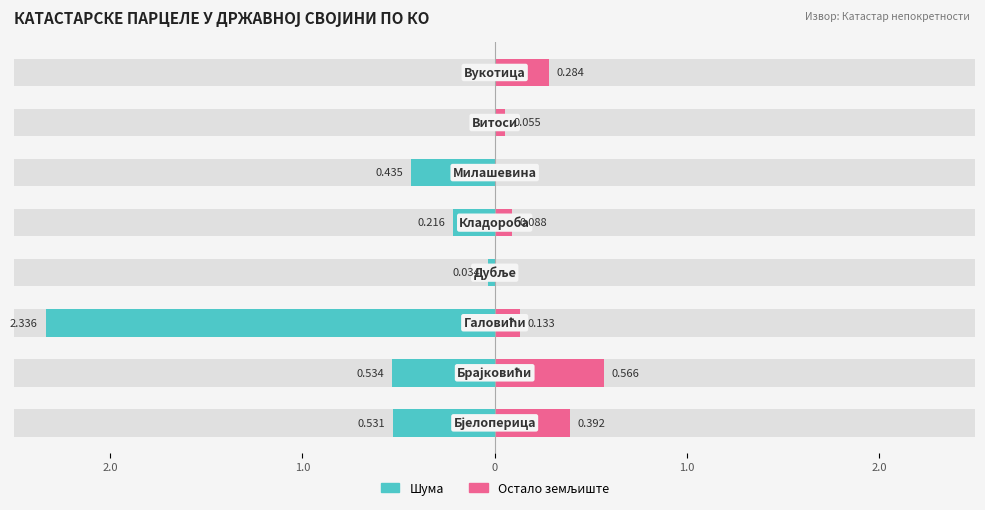

What is the difference between the highest and lowest values at 2.0?

0.9